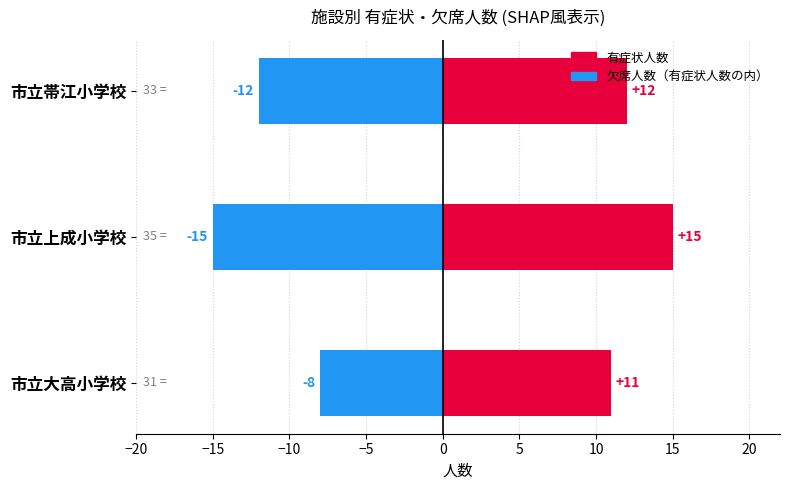

Which series has the largest total across all categories?

有症状人数